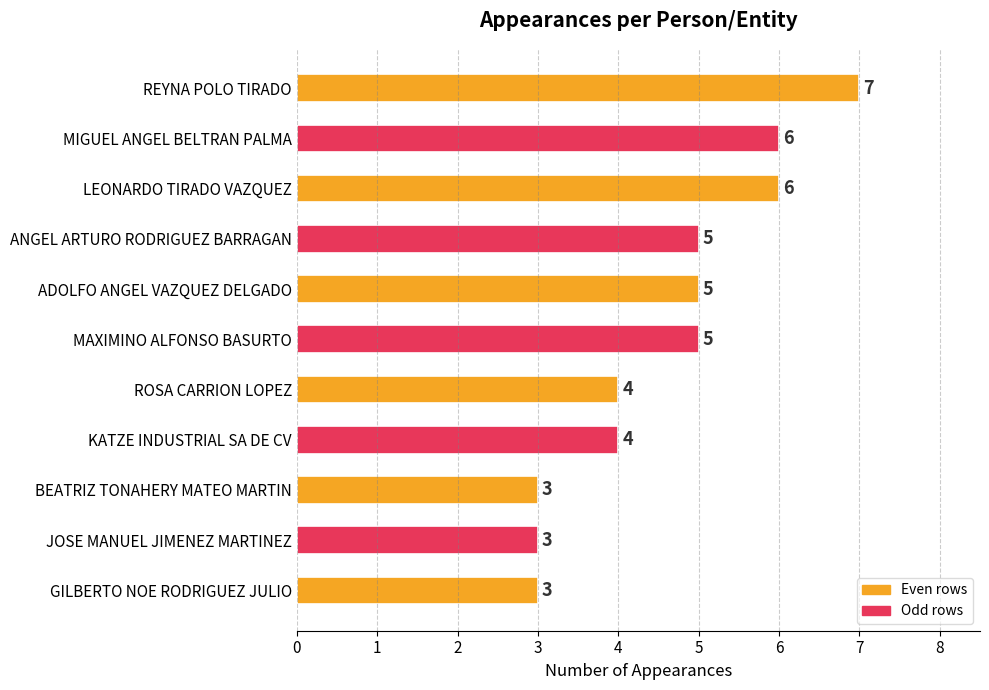

What is the approximate value at ROSA CARRION LOPEZ?

4